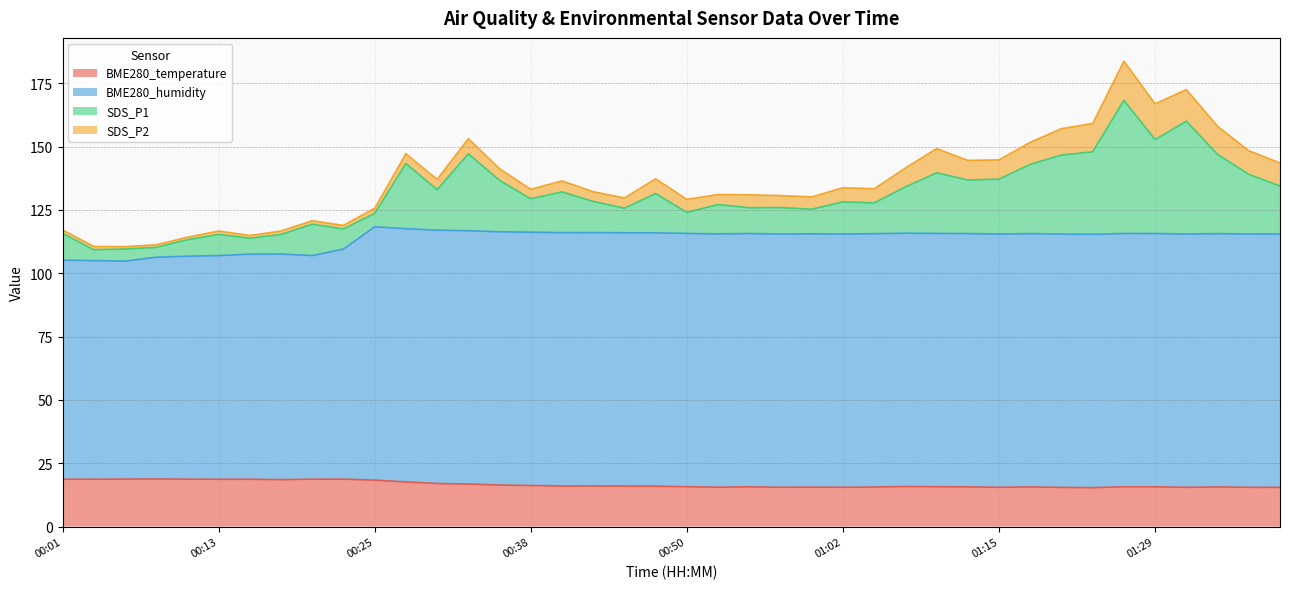

Where is the first local maximum for BME280_temperature?

00:08